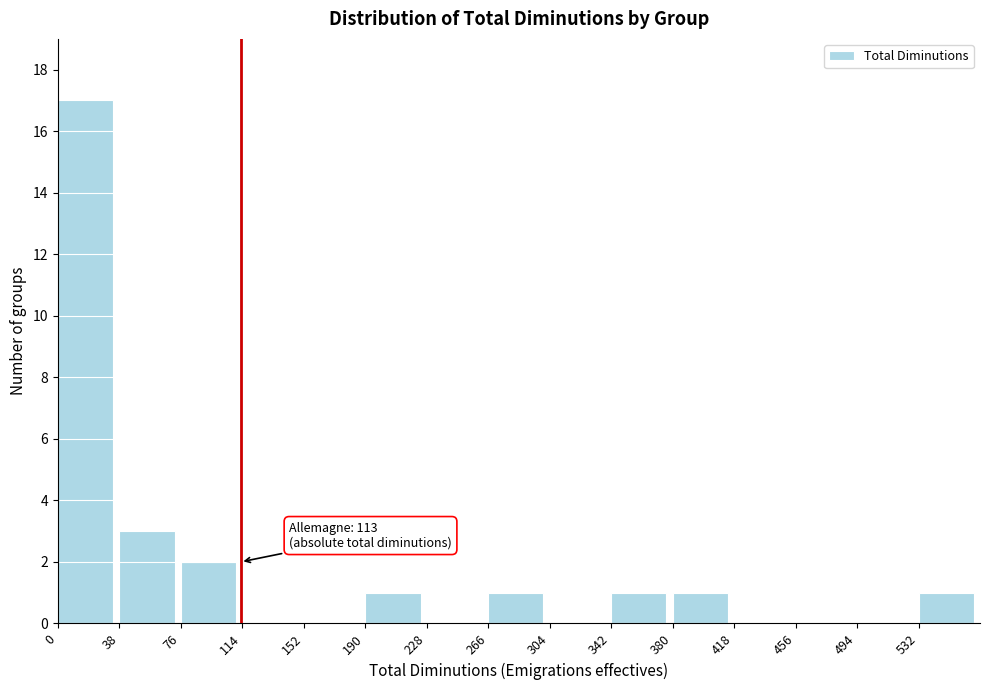

Over which range of the x-axis is the bar tallest?

0 to 38